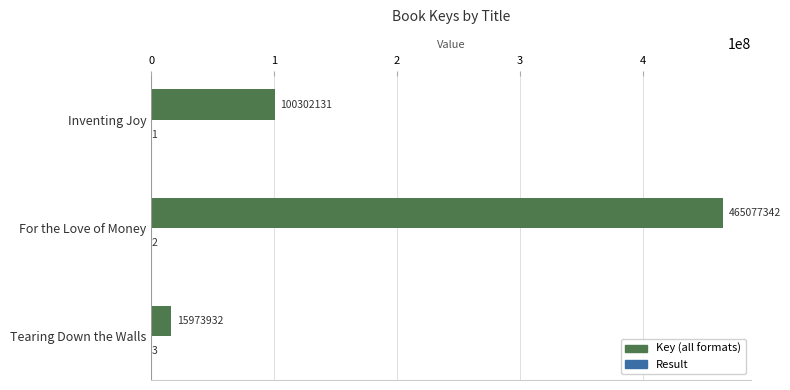

At which category is the sum across all series the highest?

For the Love of Money